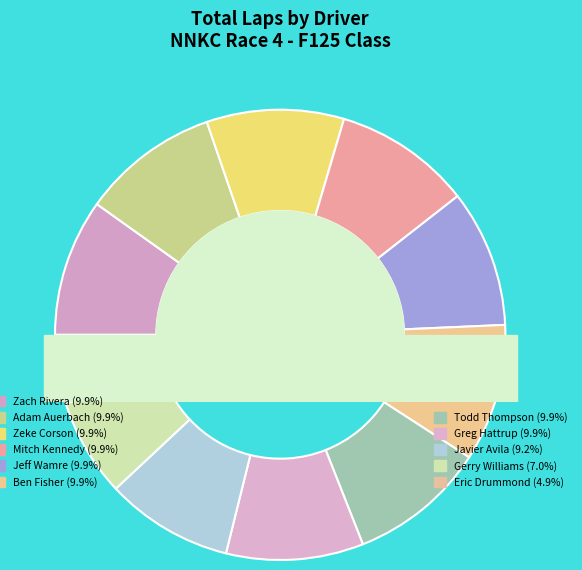

Is it true that Javier Avila is 4% of the pie?

False